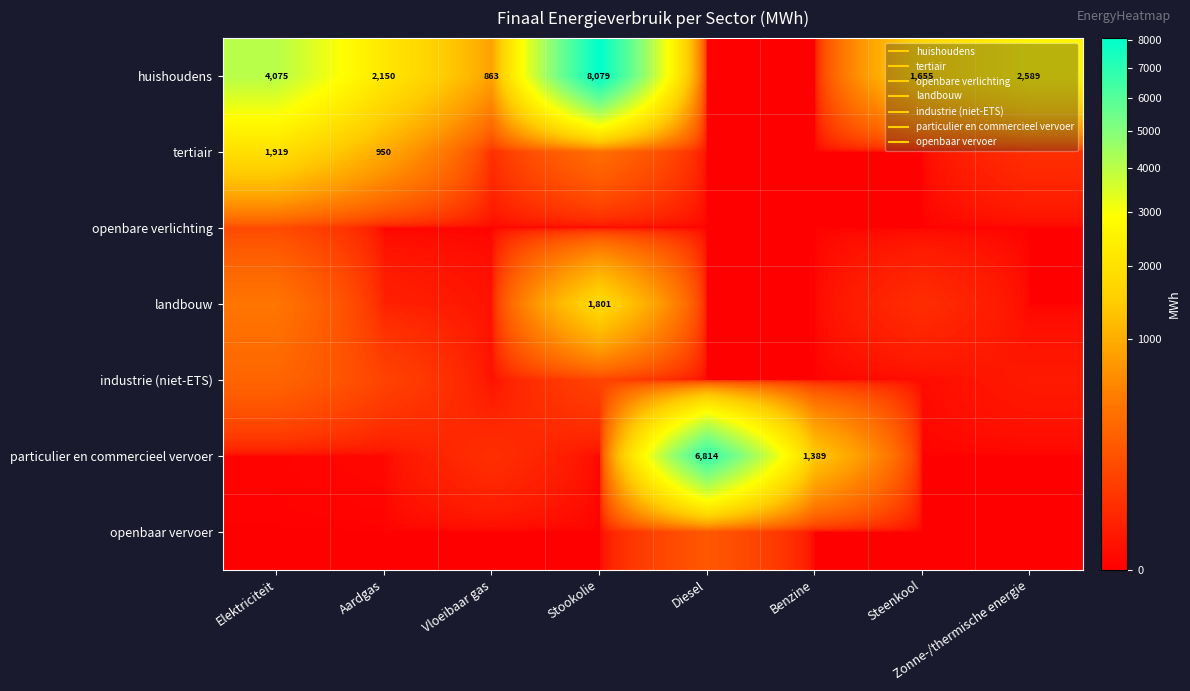

Where is huishoudens nearest to the value 4039?

Elektriciteit